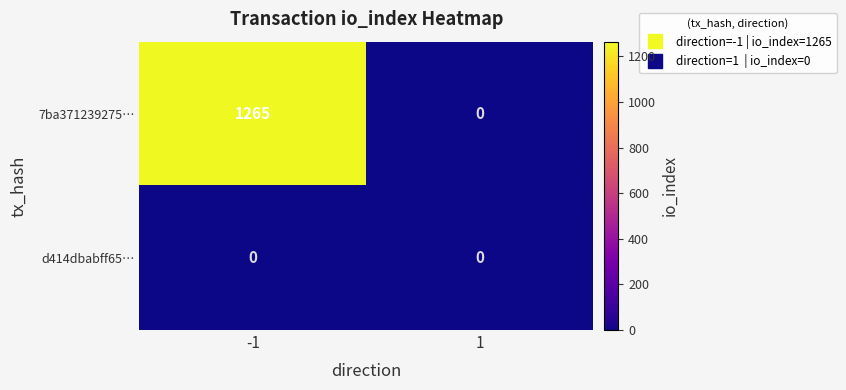

At which category is the sum across all series the highest?

-1